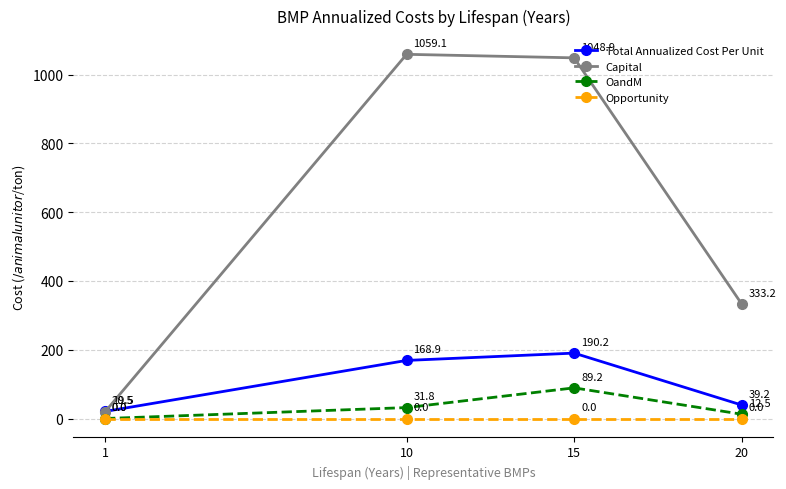

What is the value of the Capital point at the 2nd from the left?

1059.1